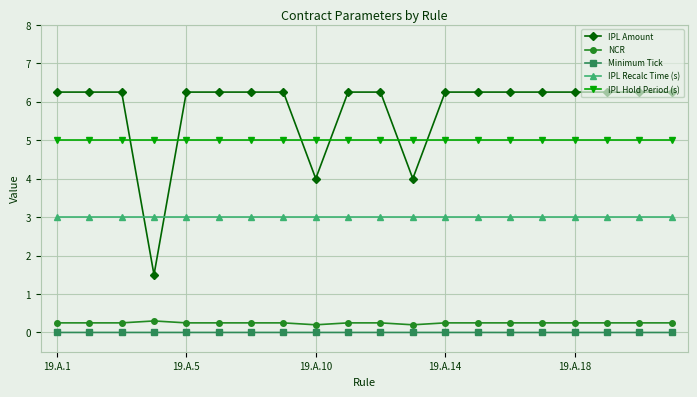

Which series has the largest range (max minus min)?

IPL Amount